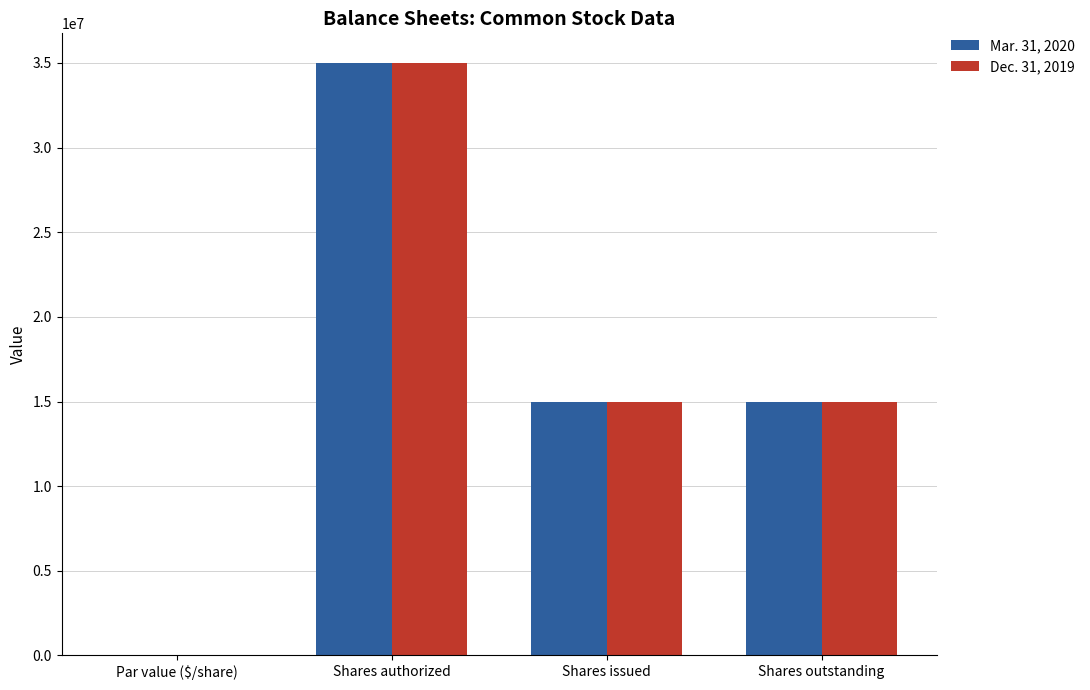

What is the approximate value of Dec. 31, 2019 at Shares outstanding?

14946839.0